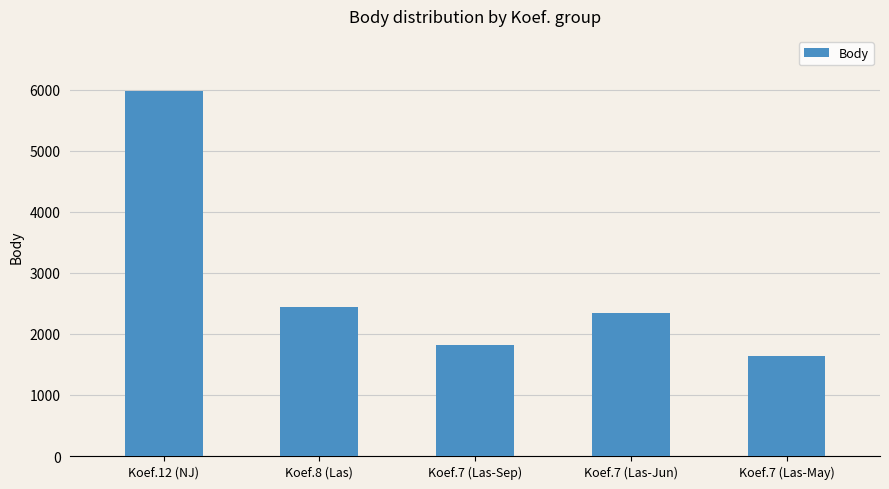

What is the ratio of the value at Koef.12 (NJ) to the value at Koef.8 (Las)?

2.5